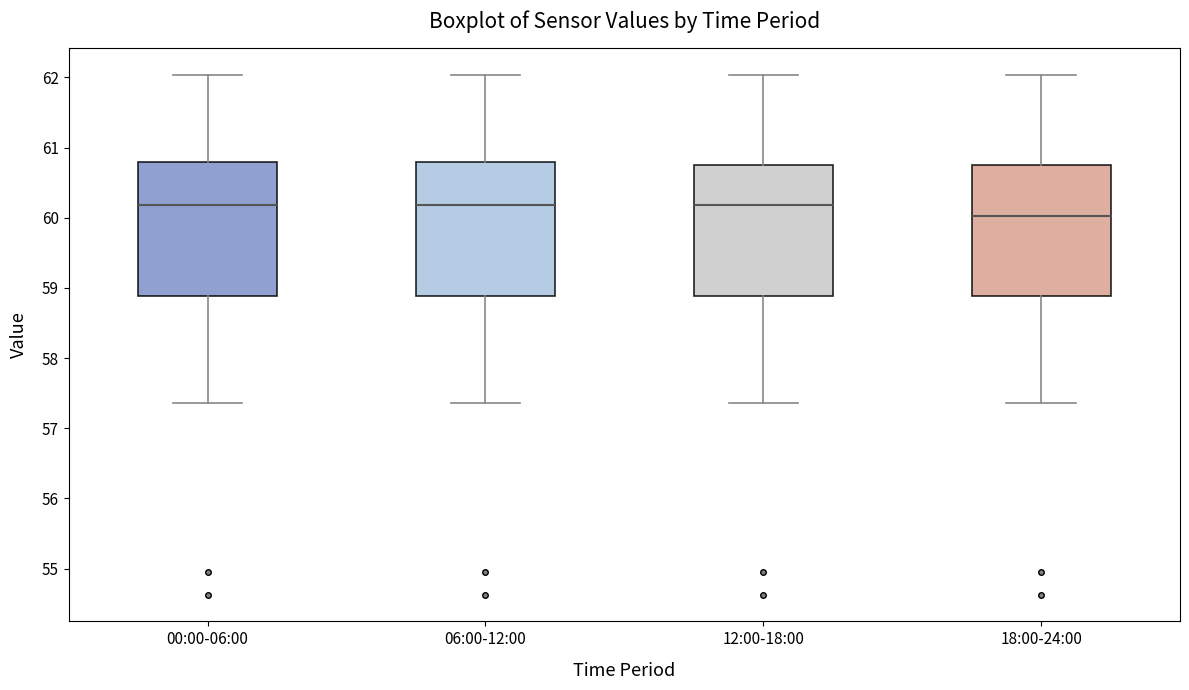

Reading left to right, transcribe this box plot: for each box, give where its median line is, the range the box spans, and where its two whiskers end, as read against the y-axis. The values are not printed on the chart, so give them approximately, as read against the axis.

00:00-06:00: median 60.2, box 58.9 to 60.8, whiskers 57.4 to 62.0
06:00-12:00: median 60.2, box 58.9 to 60.8, whiskers 57.4 to 62.0
12:00-18:00: median 60.2, box 58.9 to 60.8, whiskers 57.4 to 62.0
18:00-24:00: median 60.0, box 58.9 to 60.8, whiskers 57.4 to 62.0